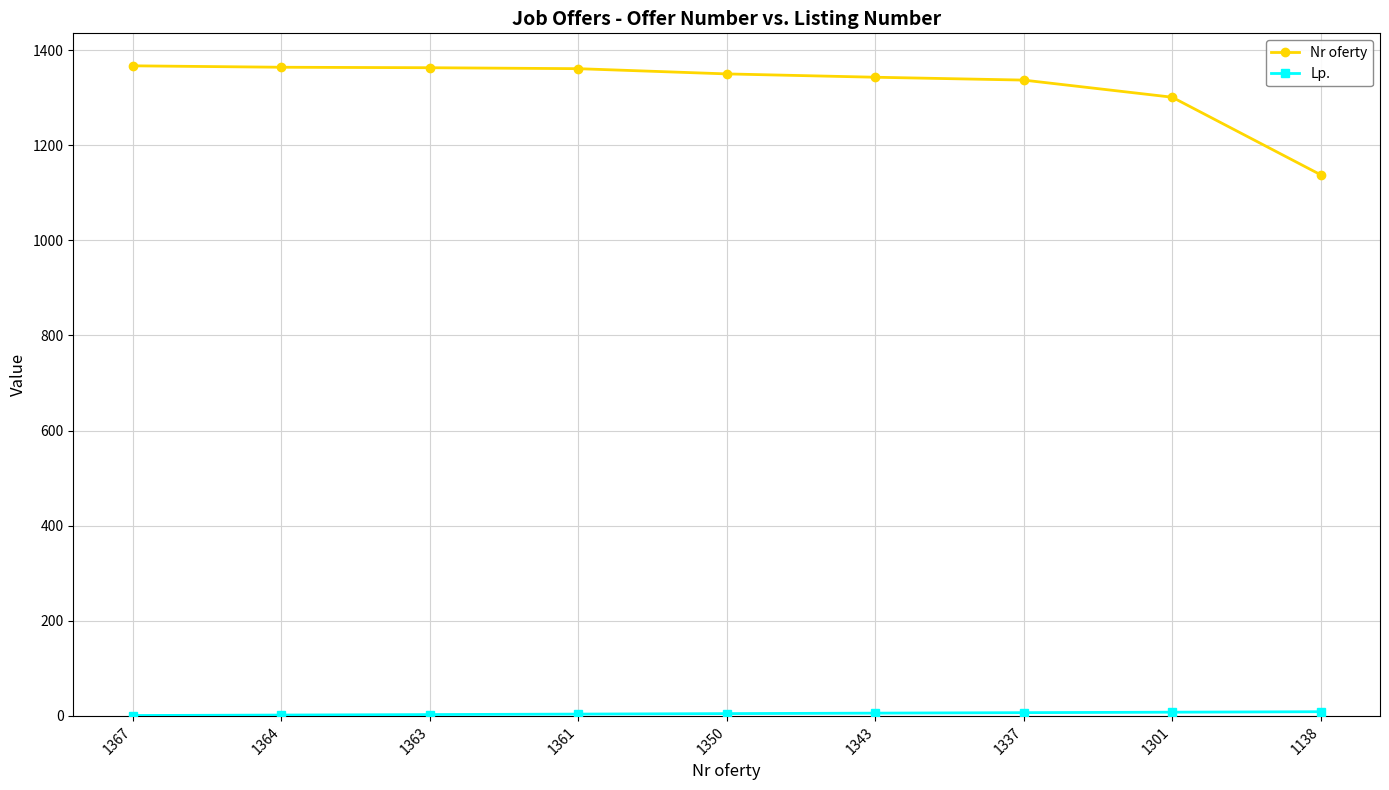

Which series has the largest total across all categories?

Nr oferty